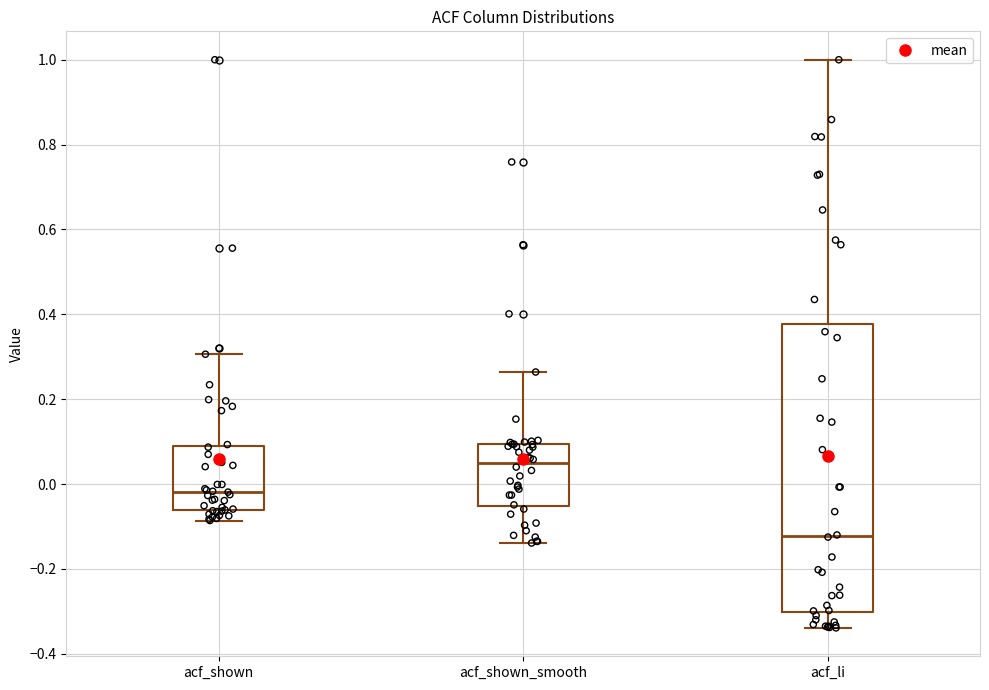

Reading left to right, read every box against the y-axis: the position of its median line, the range the box covers, and the ends of its whiskers. The values are not printed on the chart, so give them approximately, as read against the axis.

acf_shown: median -0.02, box -0.06 to 0.08, whiskers -0.08 to 0.30
acf_shown_smooth: median 0.04, box -0.06 to 0.10, whiskers -0.14 to 0.26
acf_li: median -0.12, box -0.30 to 0.38, whiskers -0.34 to 1.00